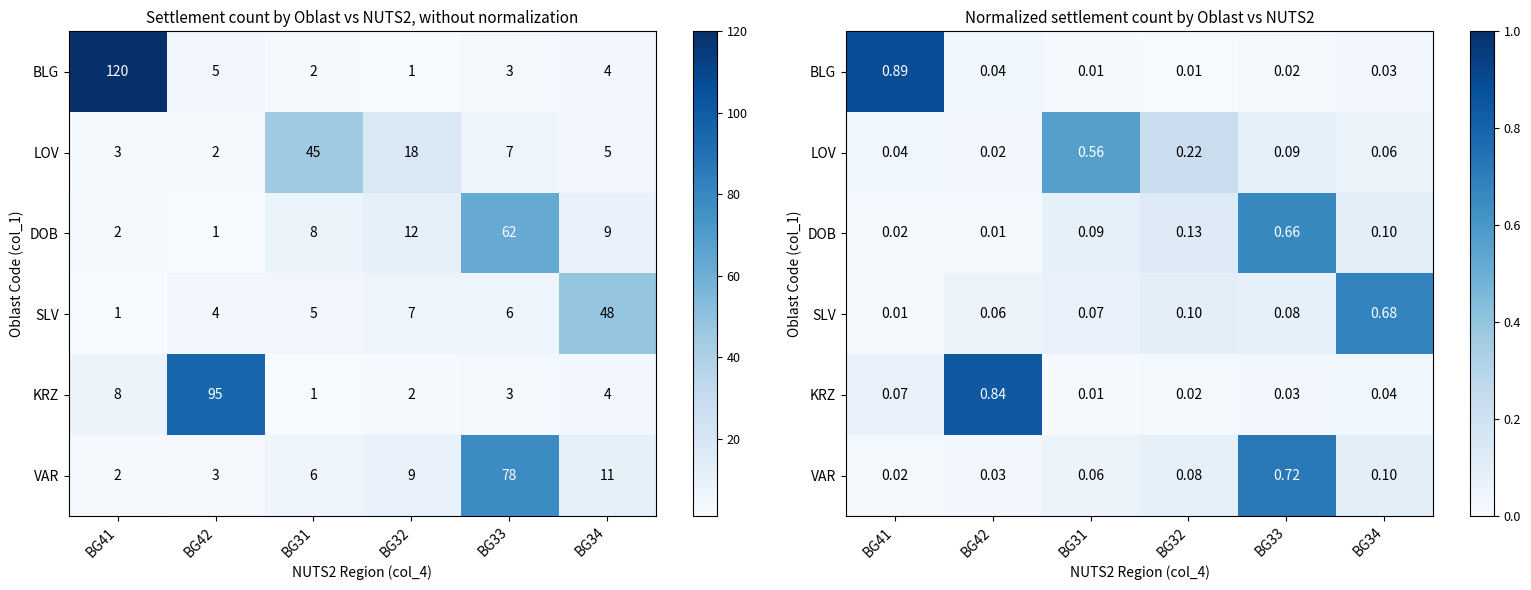

What is the difference between the second highest and second lowest values in the KRZ series?

0.1